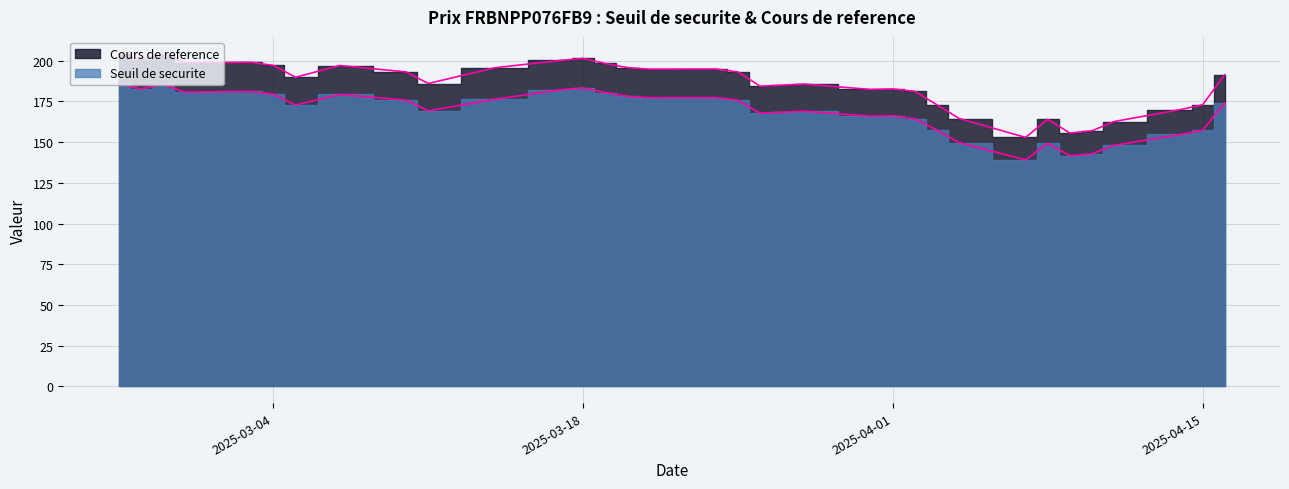

How many values in the Cours de reference series exceed 191?

17